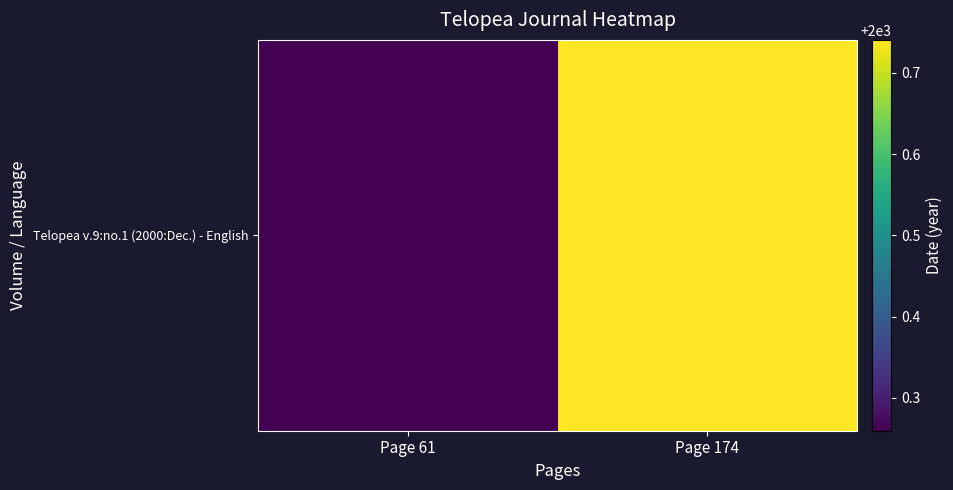

Rank the categories by value from highest to lowest.

Page 174, Page 61